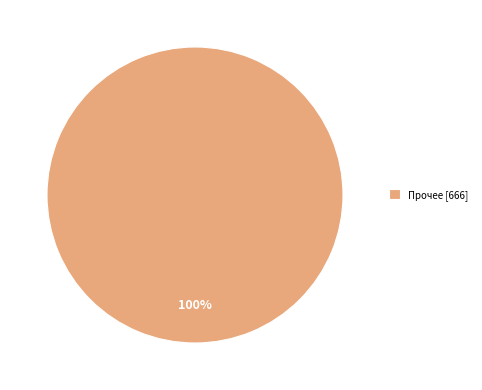

Rank the categories by value from lowest to highest.

Прочее [666]